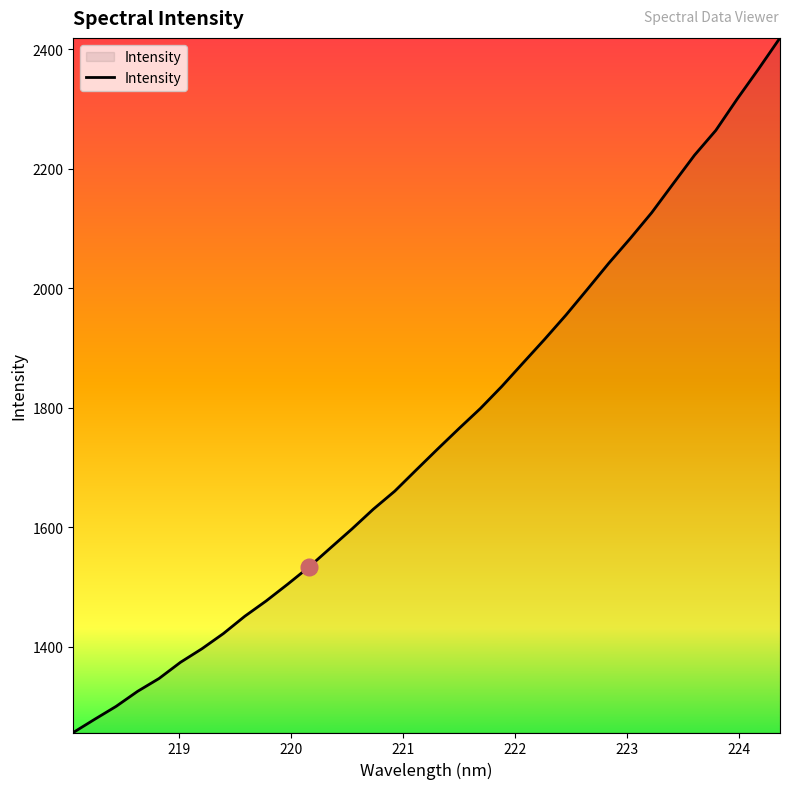

What is the smallest value displayed?

1256.4